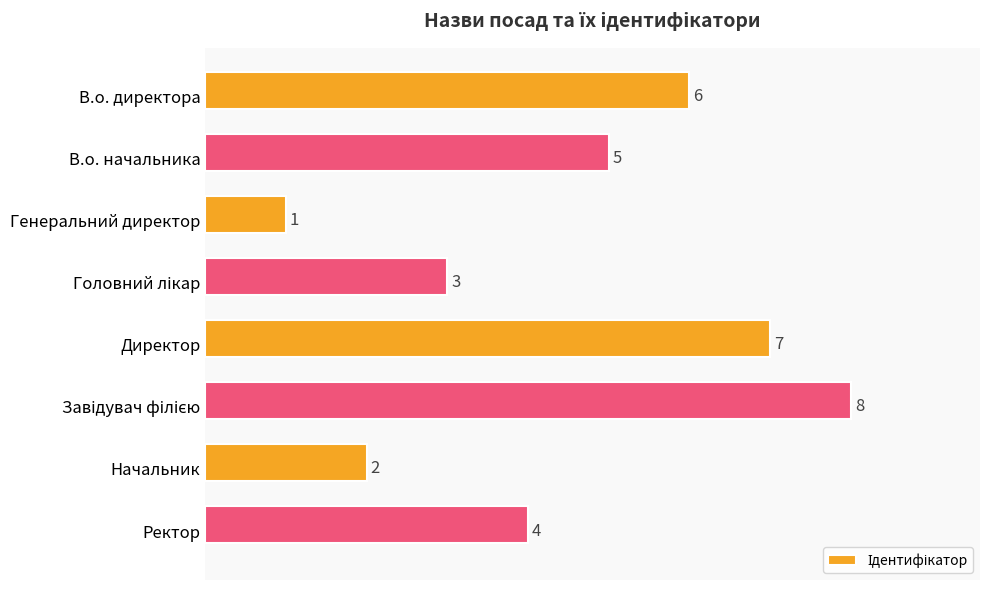

Count the values in the range 3 to 7.

5